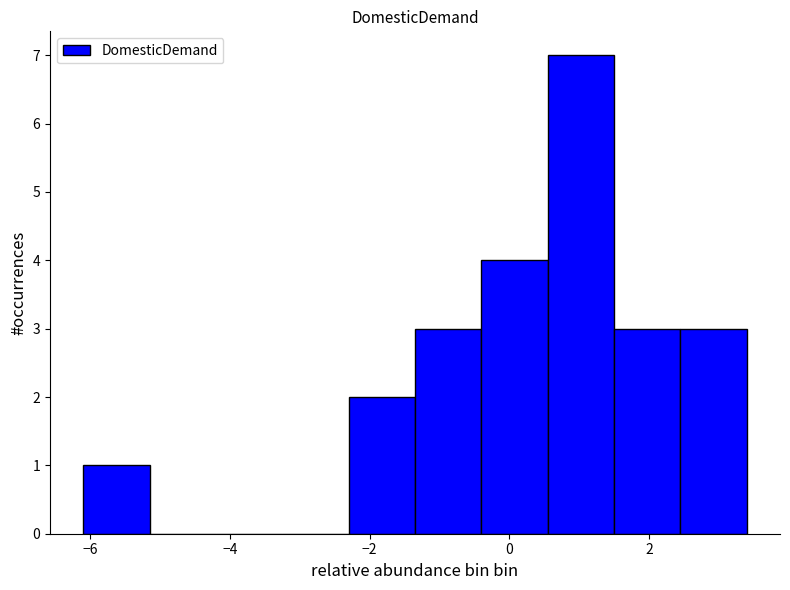

Reading left to right, list every bar in this chart as the range it spans on the x-axis followed by its height. Neither the bar edges nor the heights are printed on the chart, so give them approximately, as read against the axes.

-6.10 to -5.15: 1
-5.15 to -4.20: 0
-4.20 to -3.25: 0
-3.25 to -2.30: 0
-2.30 to -1.35: 2
-1.35 to -0.40: 3
-0.40 to 0.55: 4
0.55 to 1.50: 7
1.50 to 2.45: 3
2.45 to 3.40: 3